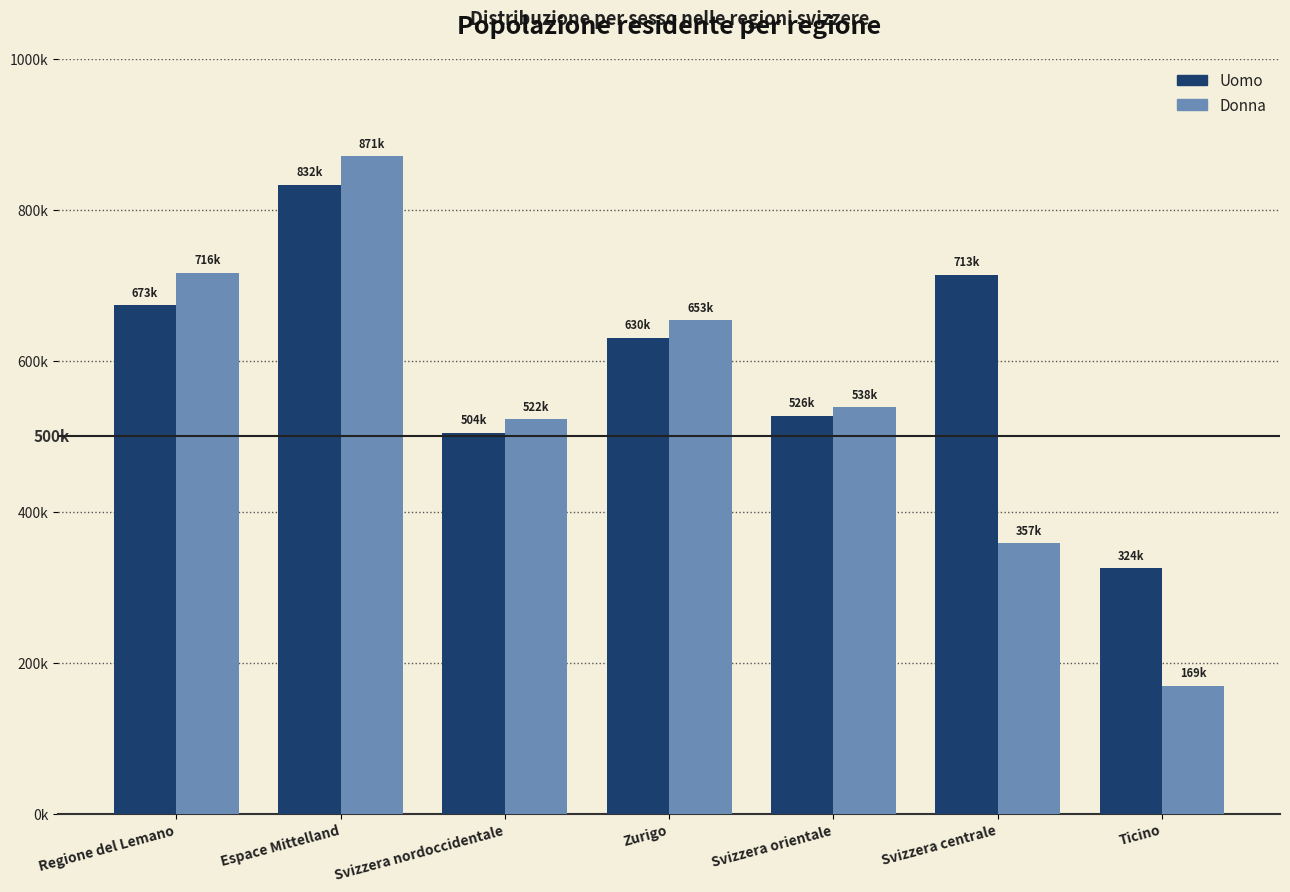

At Svizzera nordoccidentale, list the series in order from largest to smallest.

Donna, Uomo